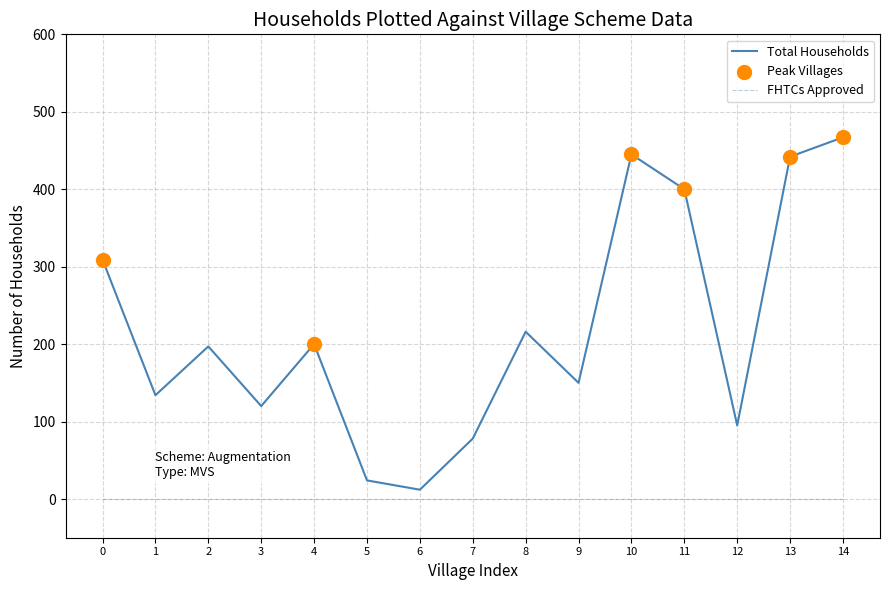

Between 5 and 9, which series saw the biggest shift?

Total Households